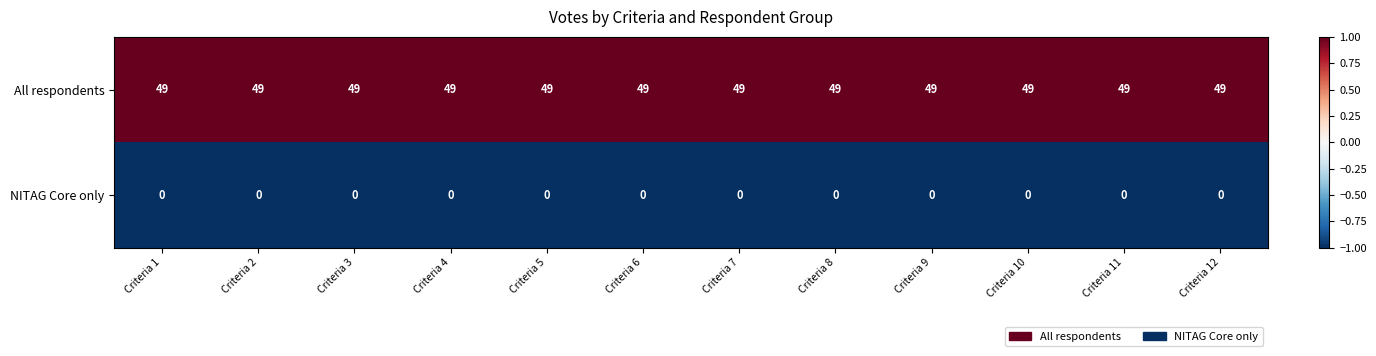

True or false: NITAG Core only has a value of 0 at Criteria 9.

True